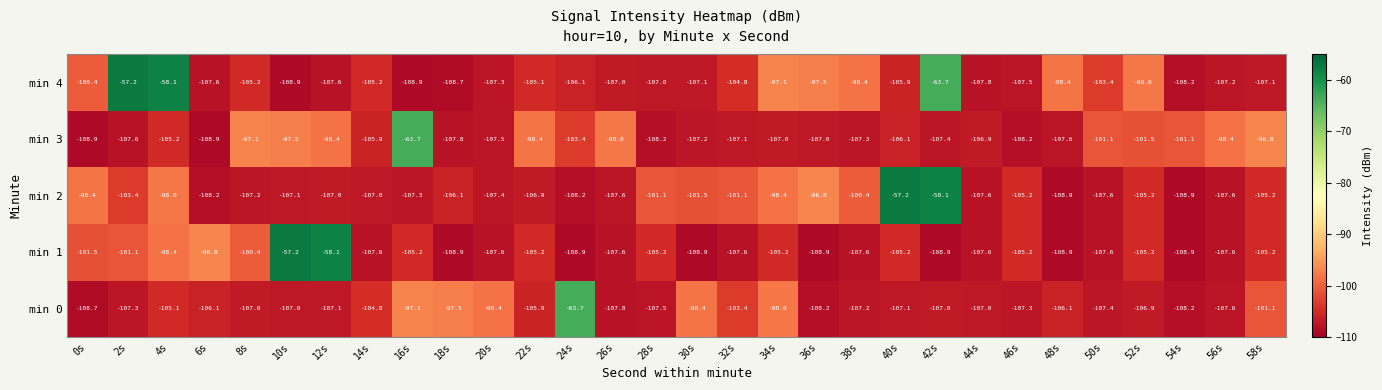

What is the difference between the second highest and minimum values in the min 0 series?

11.6